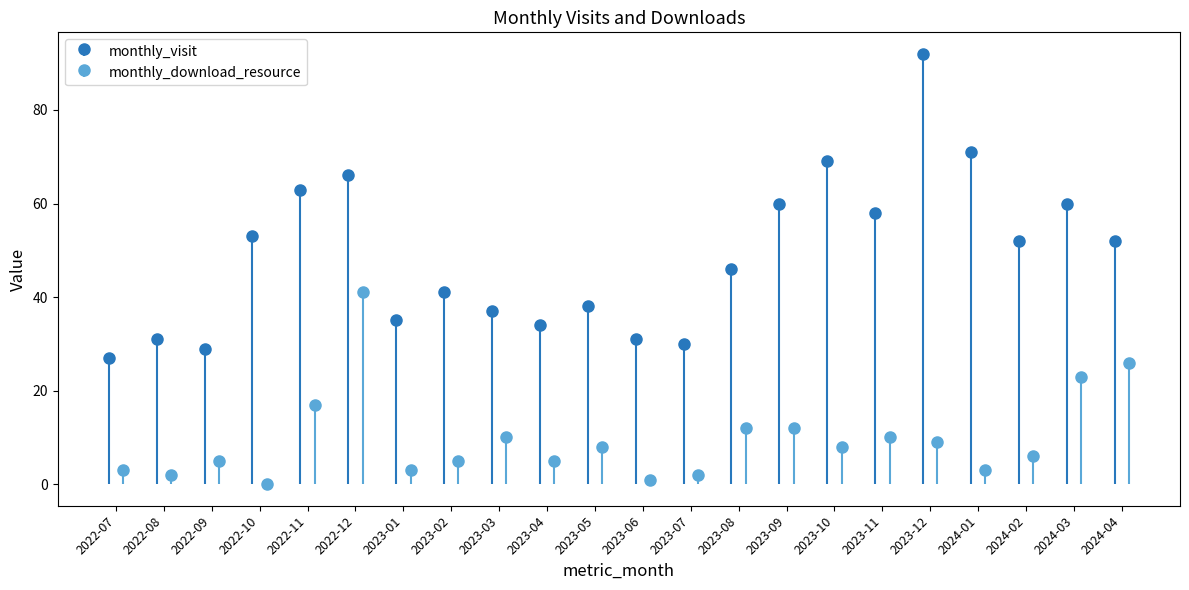

True or false: monthly_download_resource has a value of 5 at 2023-11.

False